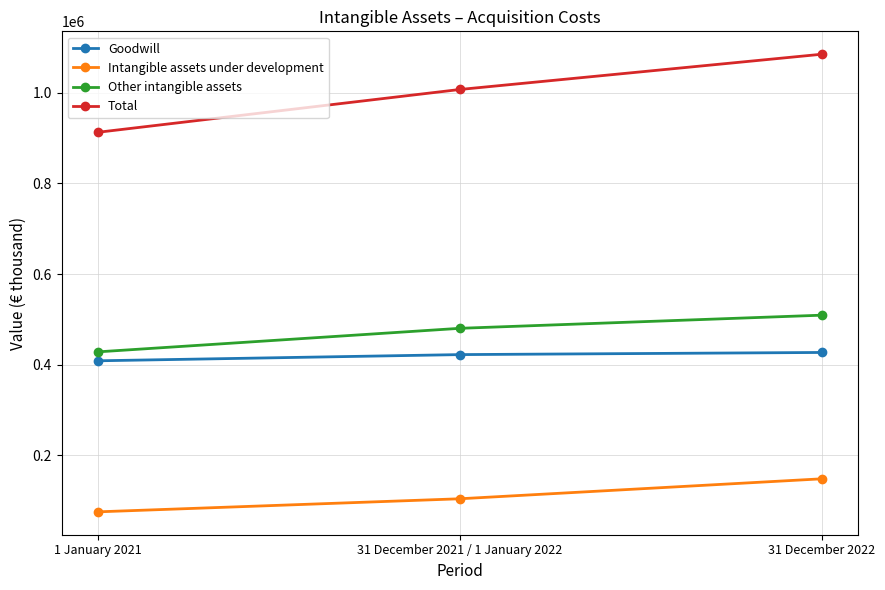

Count the Intangible assets under development values in the range 75558 to 148422.

3